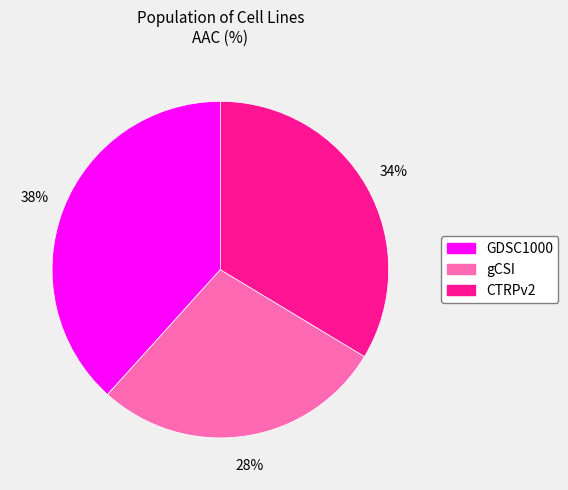

To the nearest percent, what is the difference between the largest and smallest slice percentages?

10%